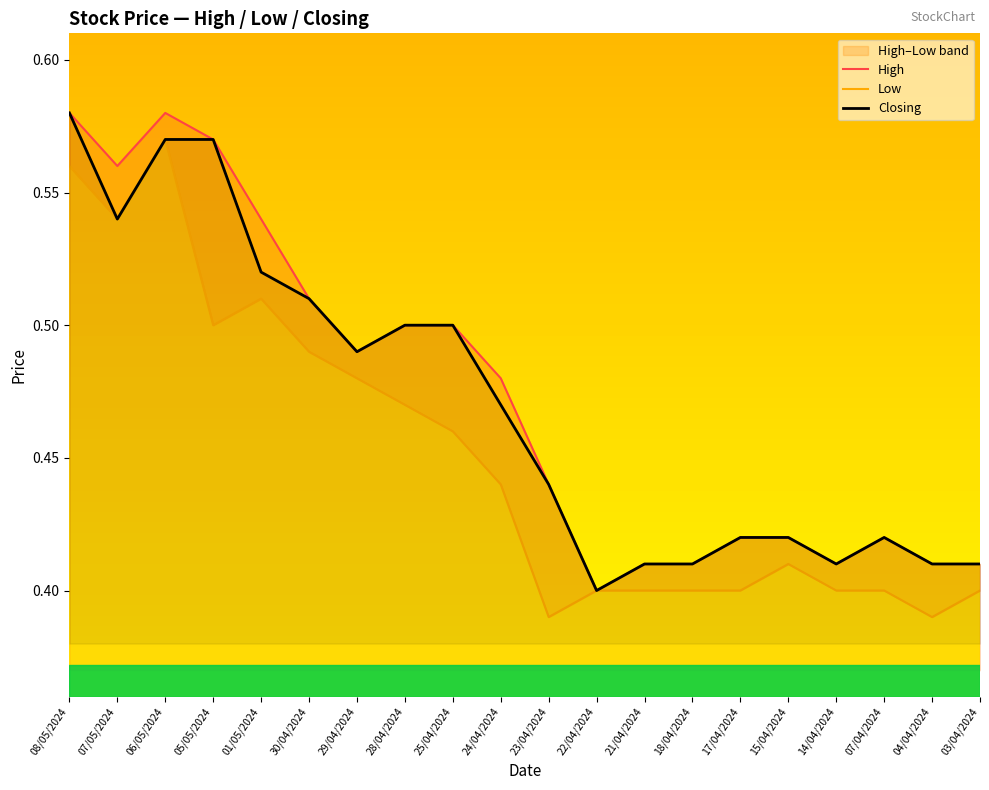

How many interior local peaks does the Closing series have?

1